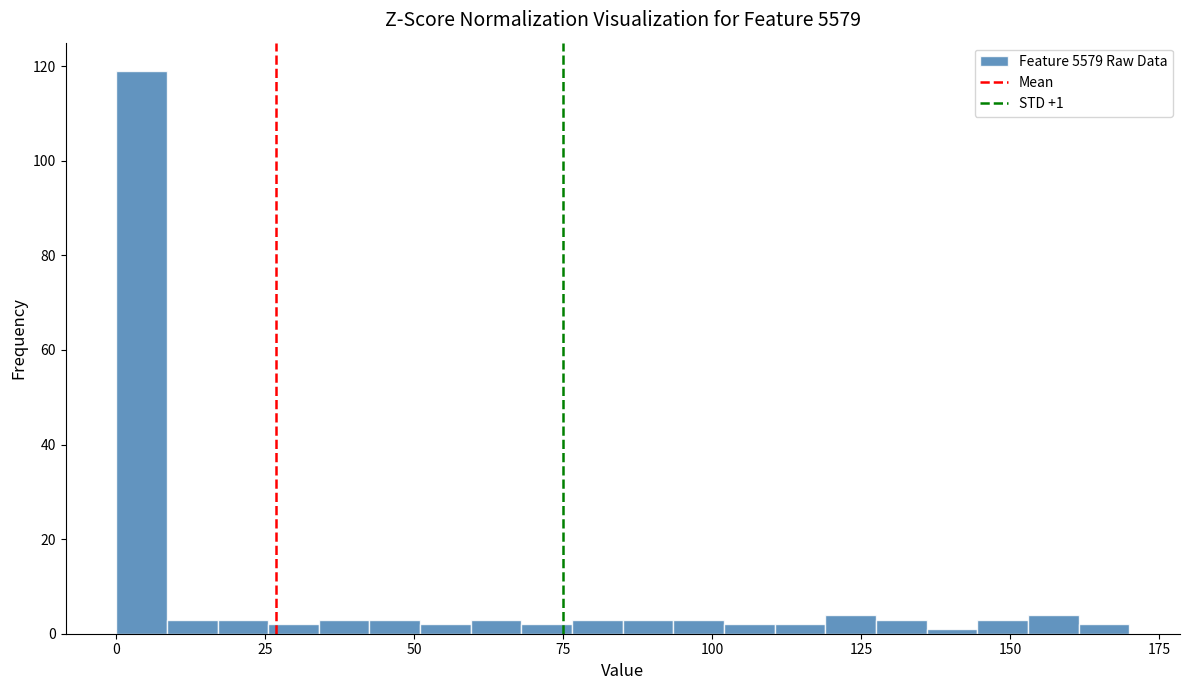

Around what value on the x-axis is the tallest bar? Give the approximate position of its centre, as read against the axis.

5